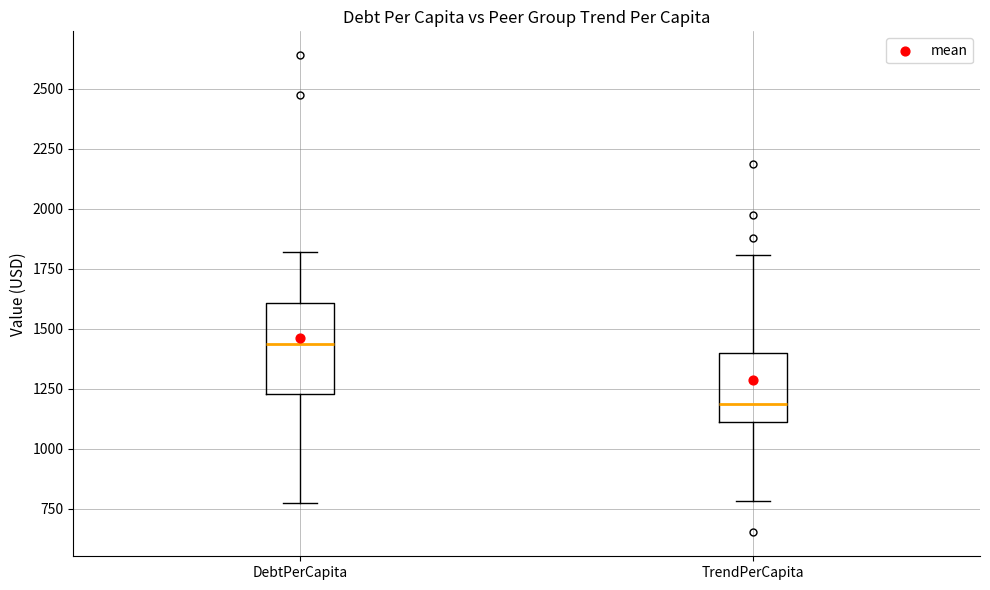

Where is the lower edge of the box for TrendPerCapita on the y-axis? The values are not printed on the chart, so give them approximately, as read against the axis.

1100